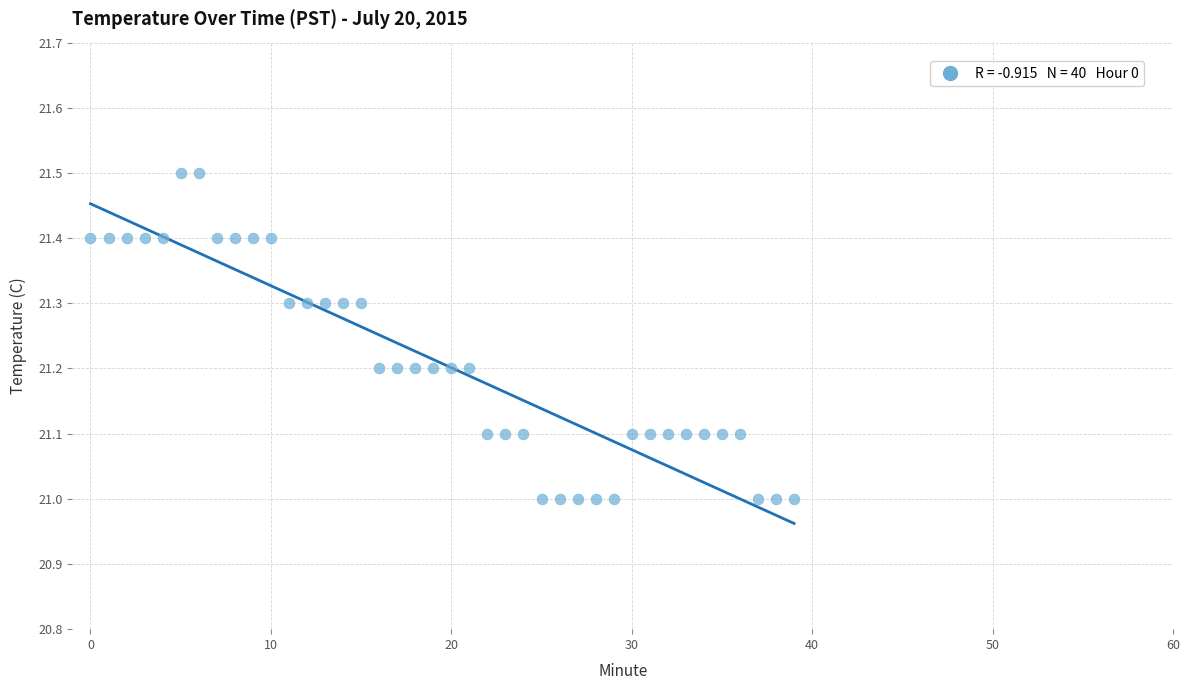

What is the range of Y values (max minus min)?

0.5